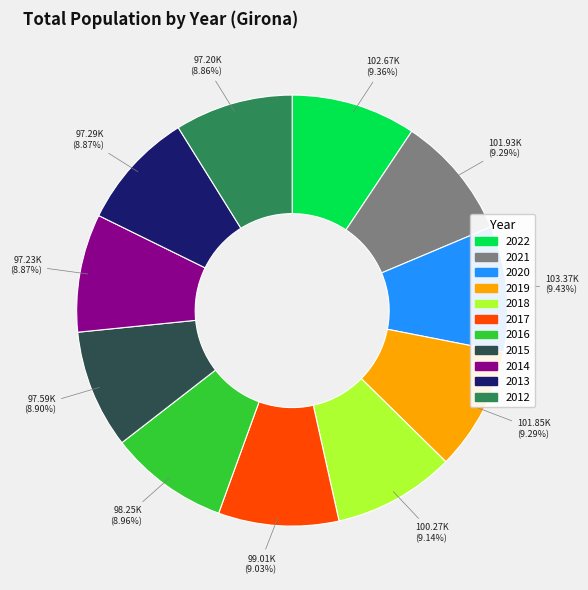

Does 2012 represent more than half of the total?

No